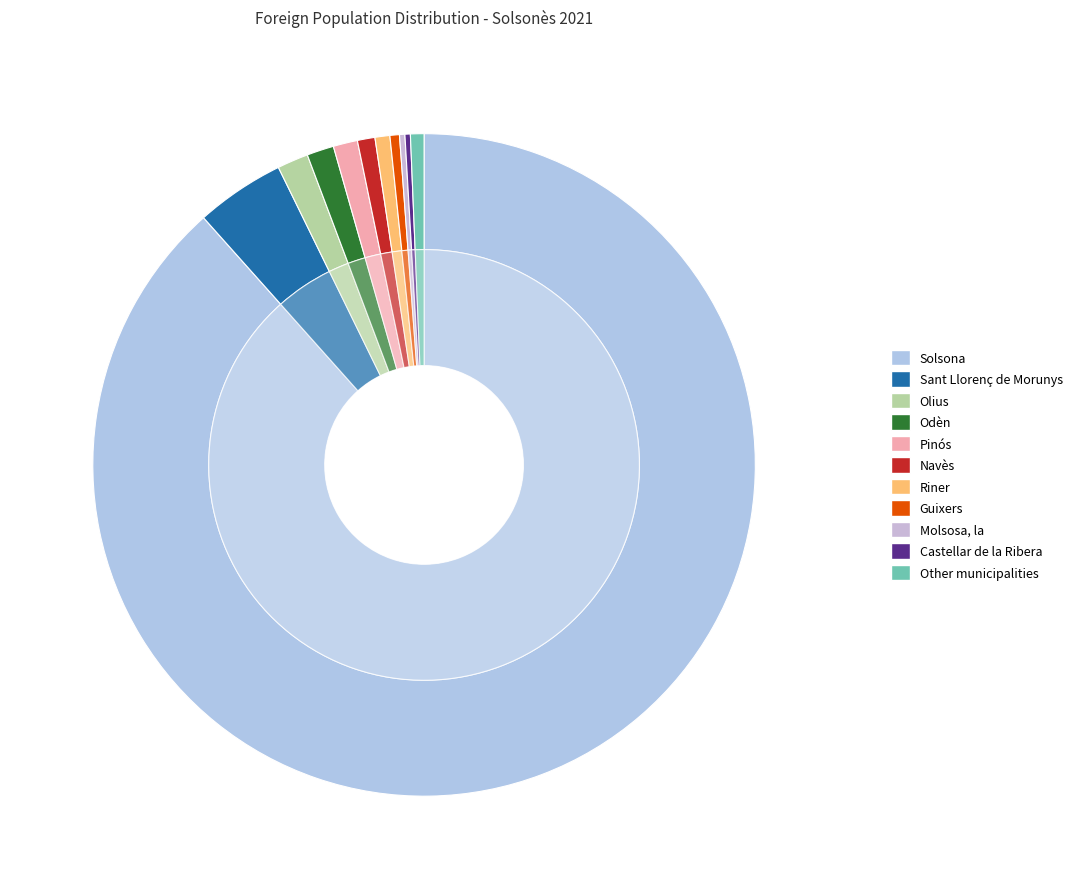

Which category has the smallest portion of the pie?

Molsosa, la